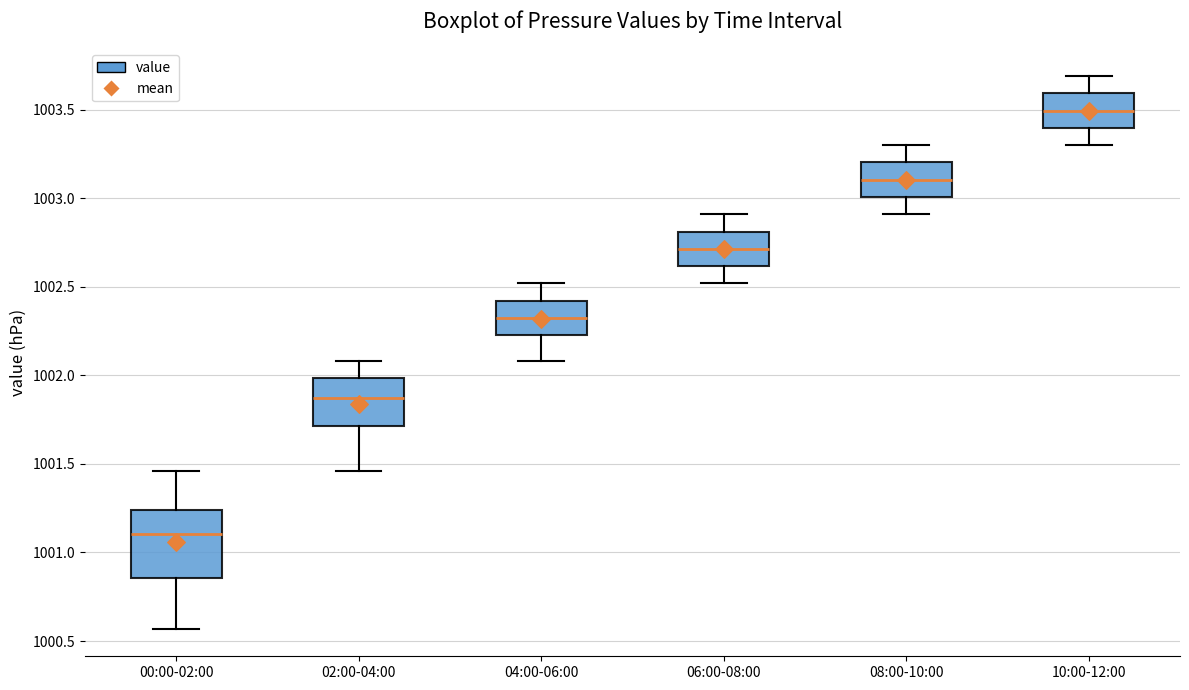

Where is the lower edge of the box for 04:00-06:00 on the y-axis? The values are not printed on the chart, so give them approximately, as read against the axis.

1002.25